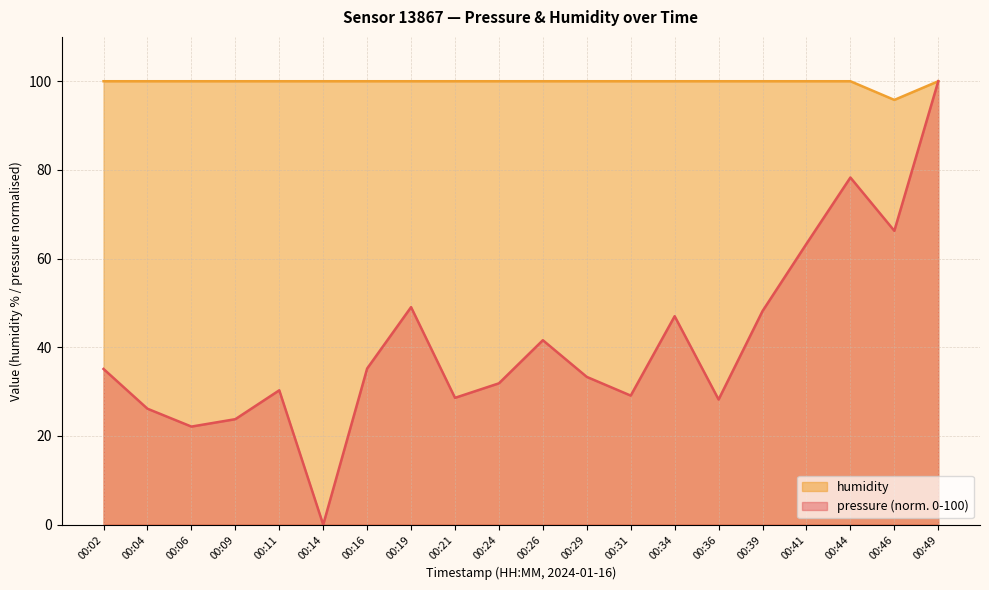

Reading left to right, extract all data points from this chart.

pressure: 00:02=35.1	00:04=26.1	00:06=22.1	00:09=23.8	00:11=30.3	00:14=0.0	00:16=35.2	00:19=49.1	00:21=28.6	00:24=31.9	00:26=41.6	00:29=33.3	00:31=29.1	00:34=47.0	00:36=28.2	00:39=48.2	00:41=63.3	00:44=78.3	00:46=66.3	00:49=100.0
humidity: 00:02=100.0	00:04=100.0	00:06=100.0	00:09=100.0	00:11=100.0	00:14=100.0	00:16=100.0	00:19=100.0	00:21=100.0	00:24=100.0	00:26=100.0	00:29=100.0	00:31=100.0	00:34=100.0	00:36=100.0	00:39=100.0	00:41=100.0	00:44=100.0	00:46=95.8	00:49=100.0